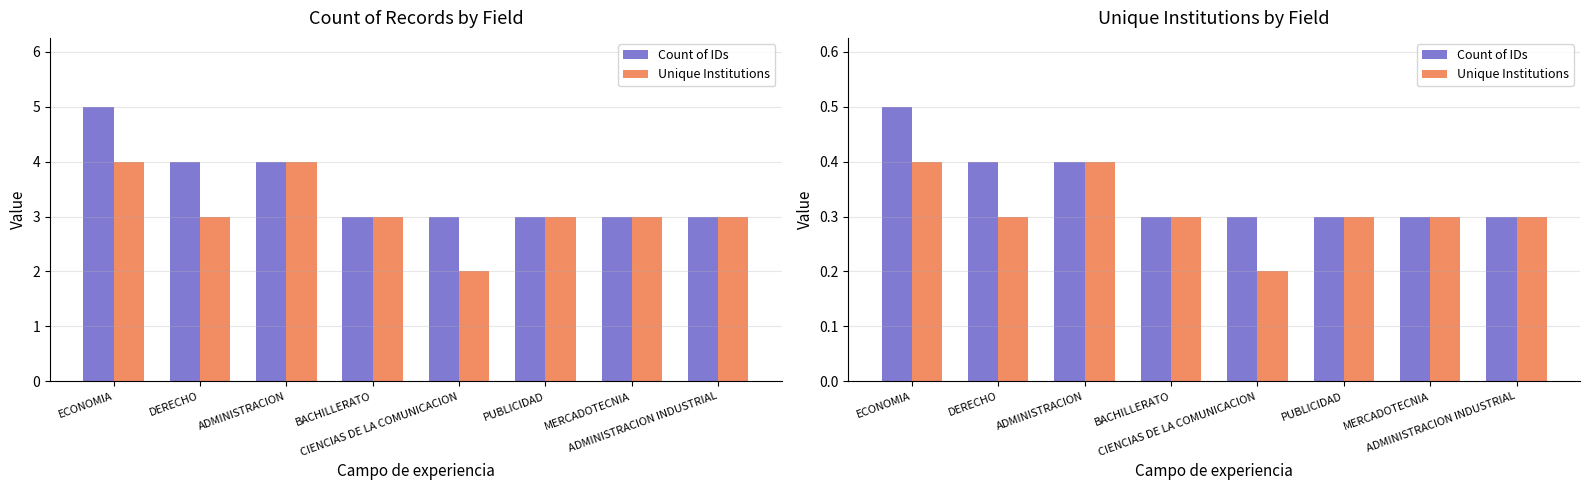

Does the chart contain any negative values?

No